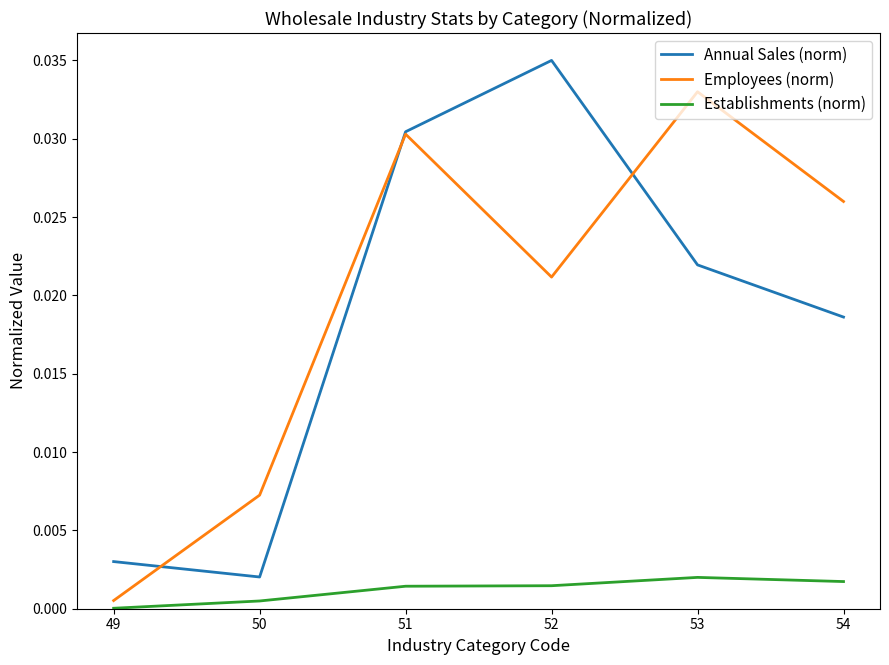

True or false: Establishments (norm) and Employees (norm) cross at least once.

False